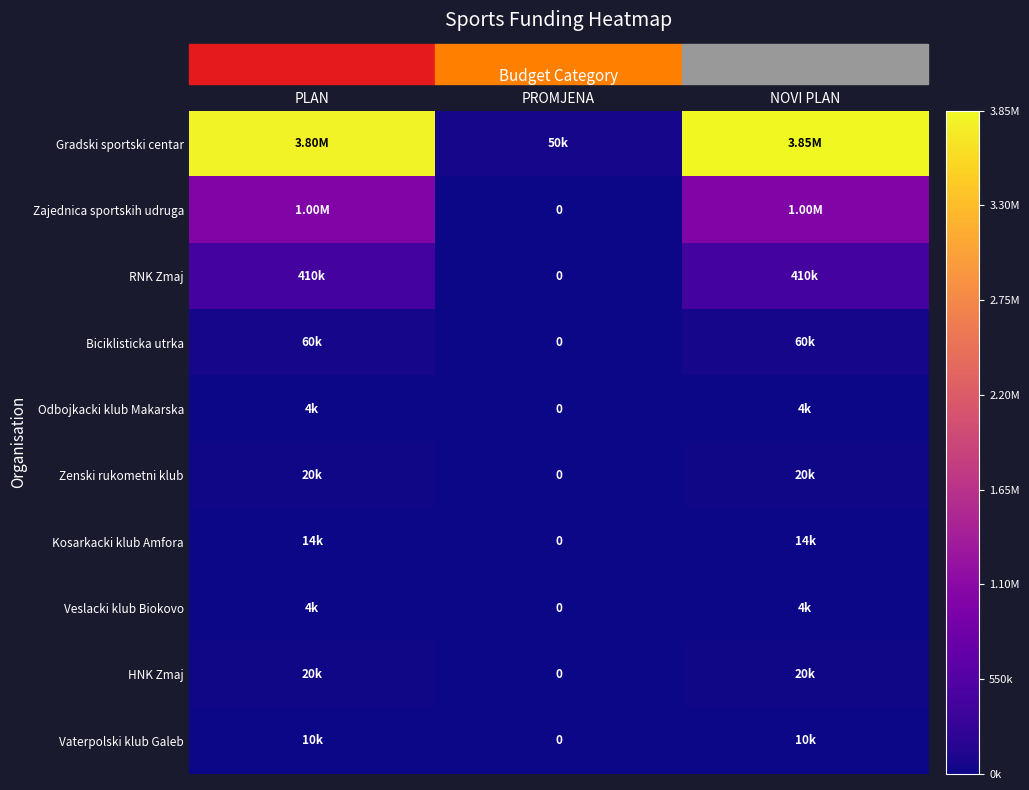

Which series changed the most between PLAN and NOVI PLAN?

Gradski sportski centar